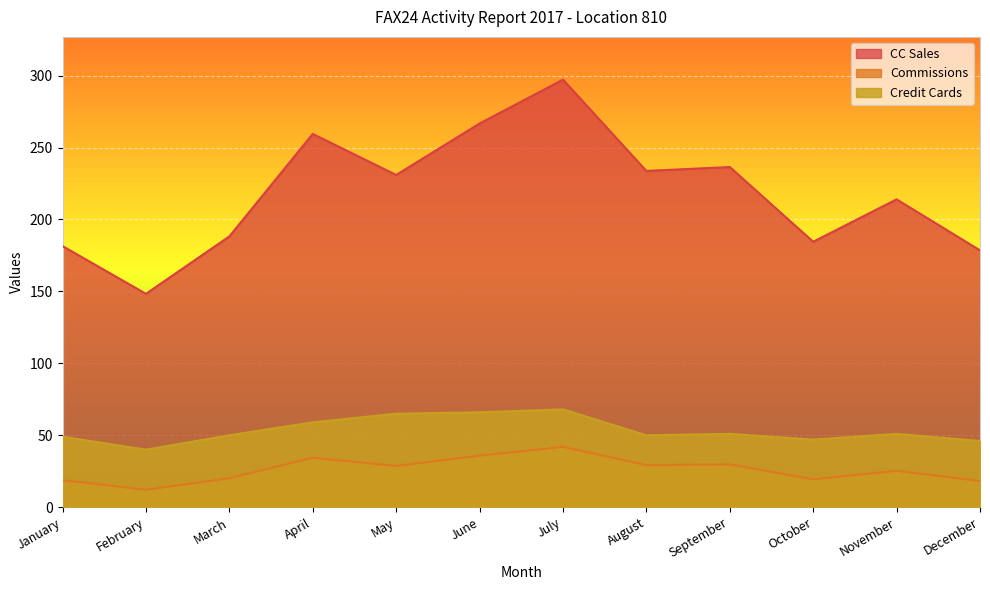

Is the value of CC Sales at November greater than the value of Commissions at June?

Yes